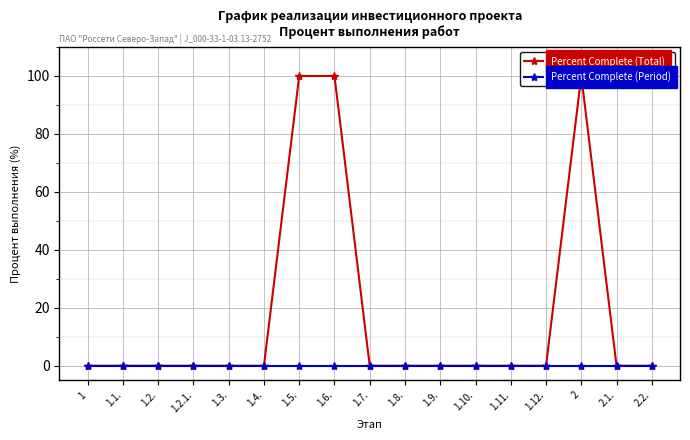

True or false: Percent Complete (Period) and Percent Complete (Total) cross at least once.

False